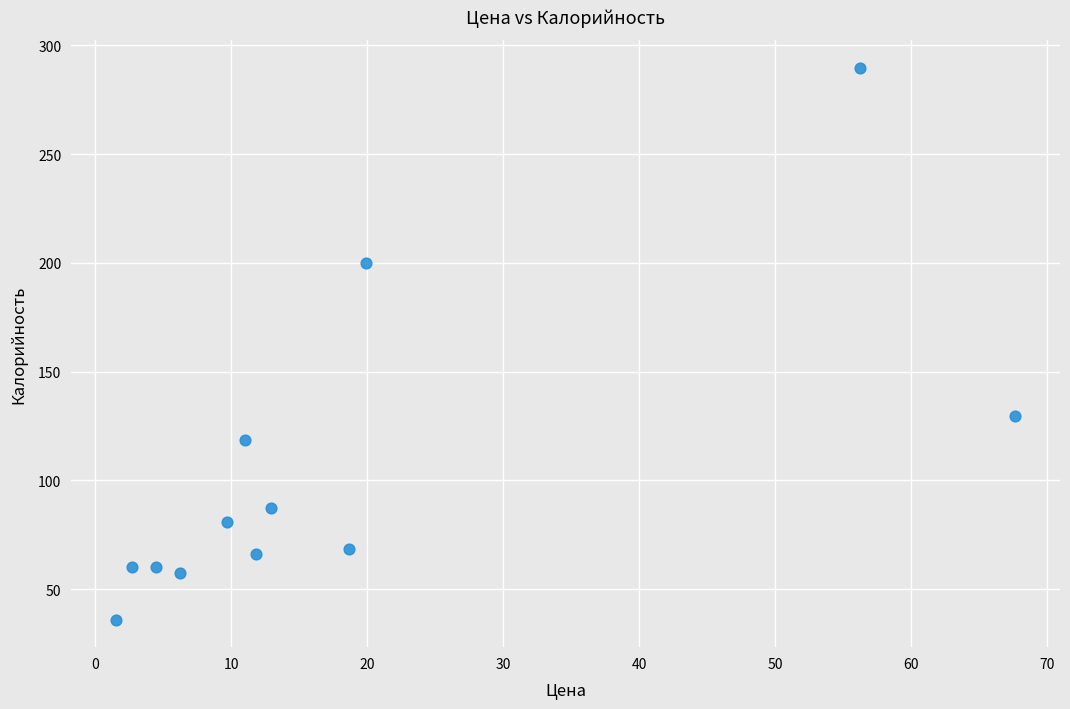

What is the average X value?

18.6